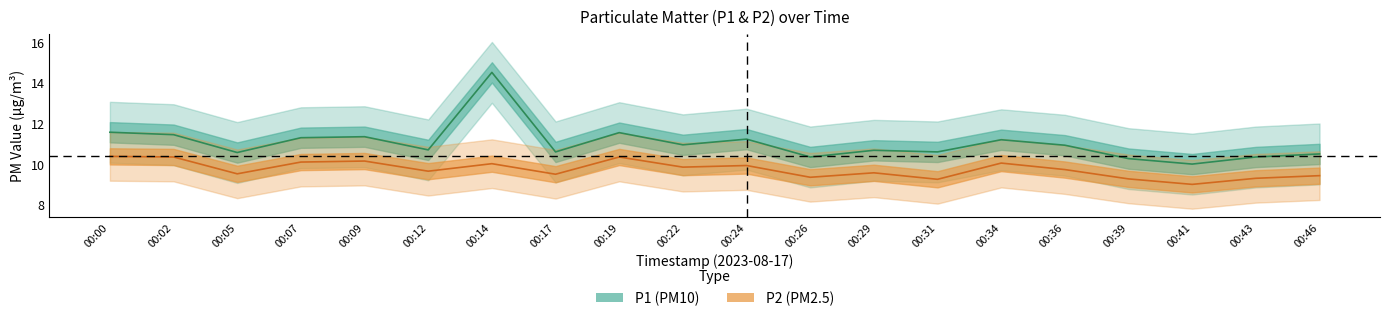

Reading left to right, extract all data points from this chart.

P1: 11.6	11.4	10.6	11.3	11.3	10.7	14.5	10.6	11.6	10.9	11.2	10.3	10.7	10.6	11.2	10.9	10.3	10.0	10.3	10.5
P2: 10.4	10.3	9.5	10.1	10.2	9.7	10.0	9.5	10.3	9.8	9.9	9.3	9.6	9.2	10.1	9.7	9.3	9.0	9.3	9.4